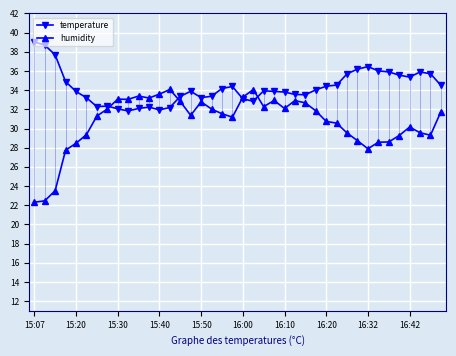

How many intersections are there between temperature and humidity?

4